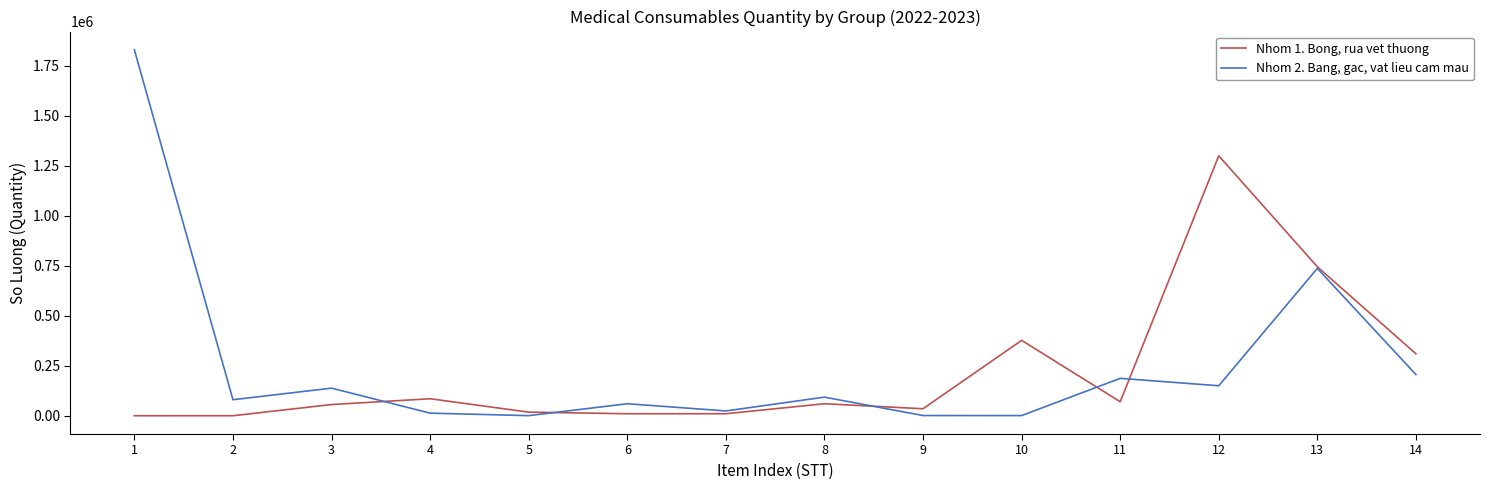

Which series has the largest range (max minus min)?

Nhom 2. Bang, gac, vat lieu cam mau